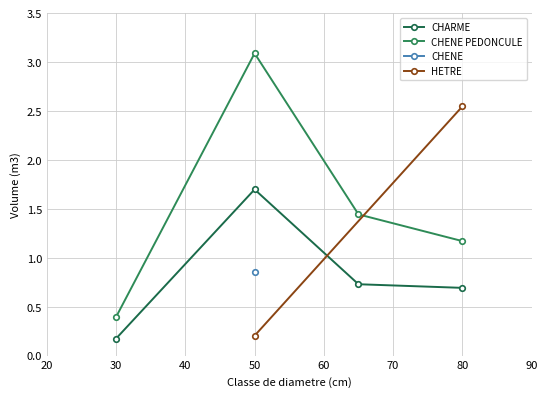

What is the difference between the second highest and minimum values in the CHENE PEDONCULE series?

1.0